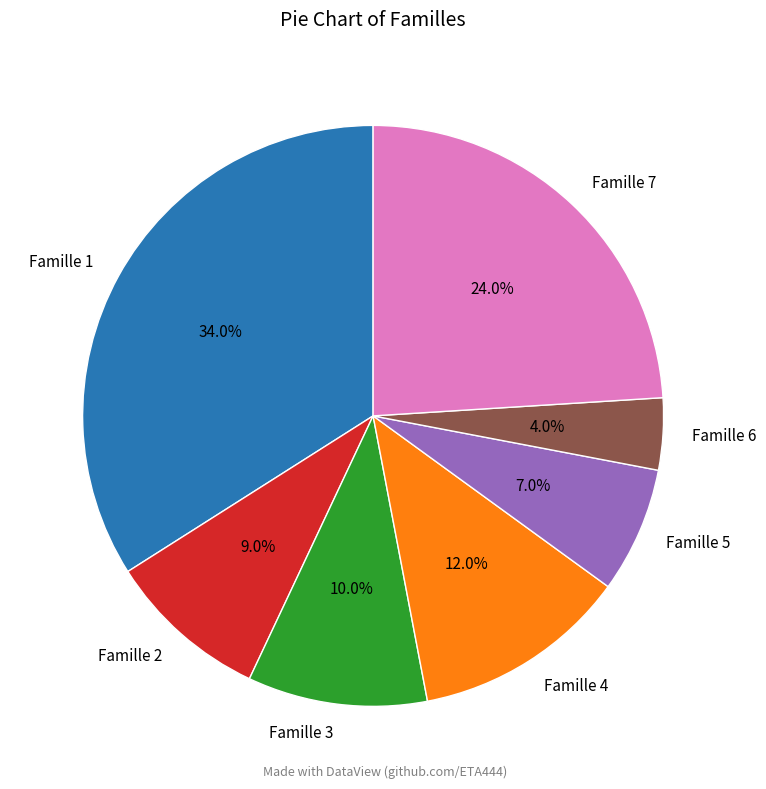

What is the smallest slice in the pie chart?

Famille 6